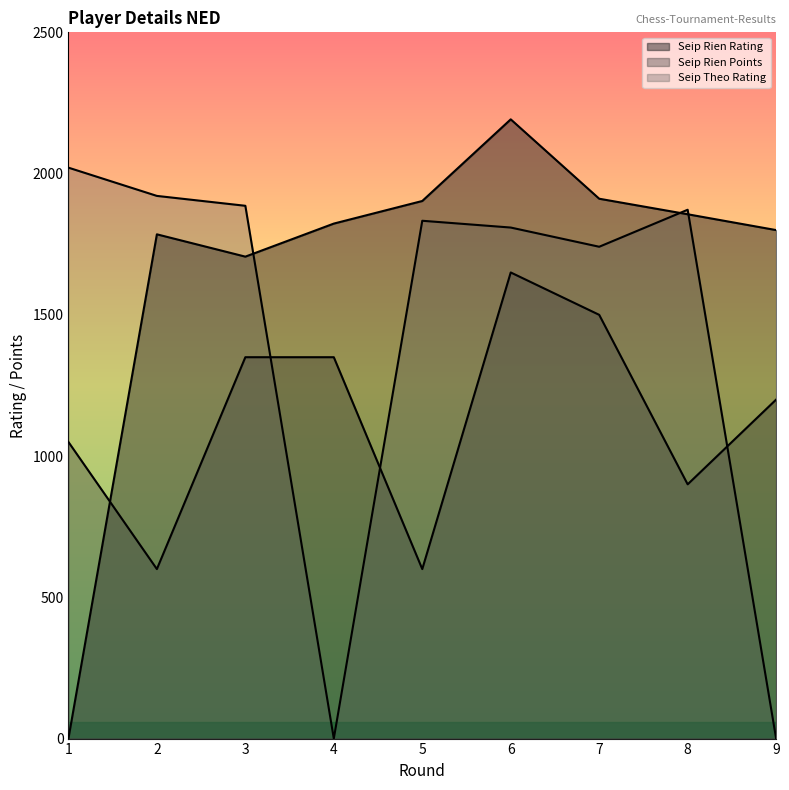

At which category does the chart reach its peak across all series?

6